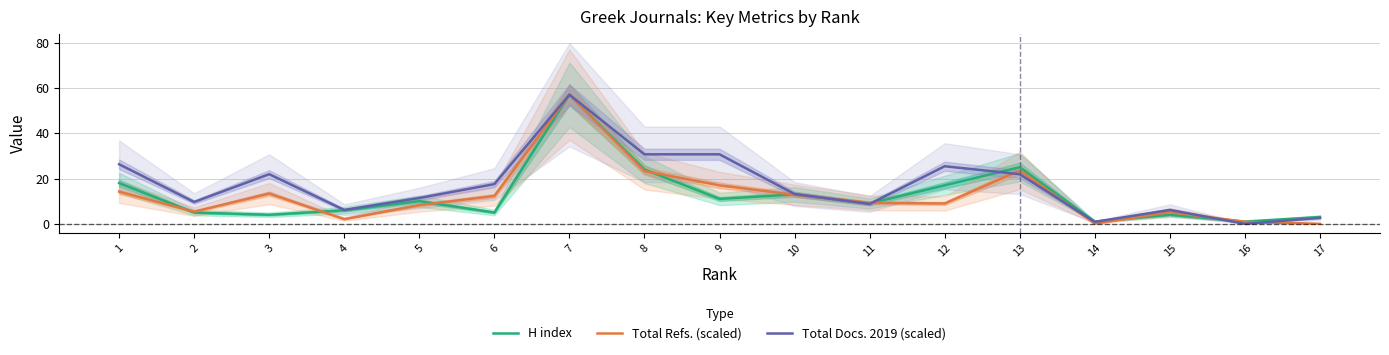

Which series has the largest total across all categories?

Total Docs. 2019 (scaled)